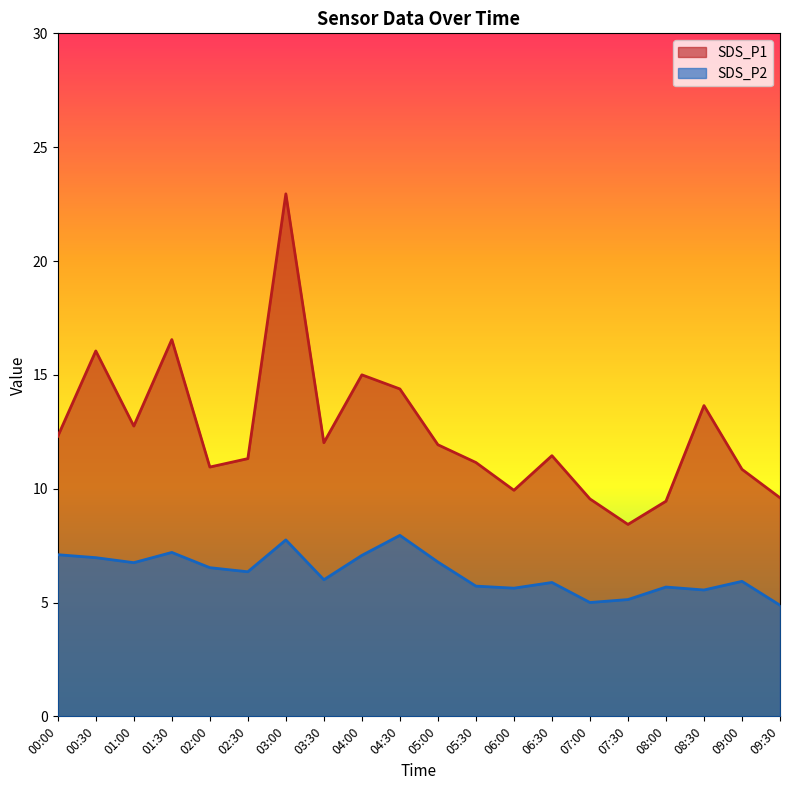

What is the difference between the maximum and minimum values in the SDS_P1 series?

14.5